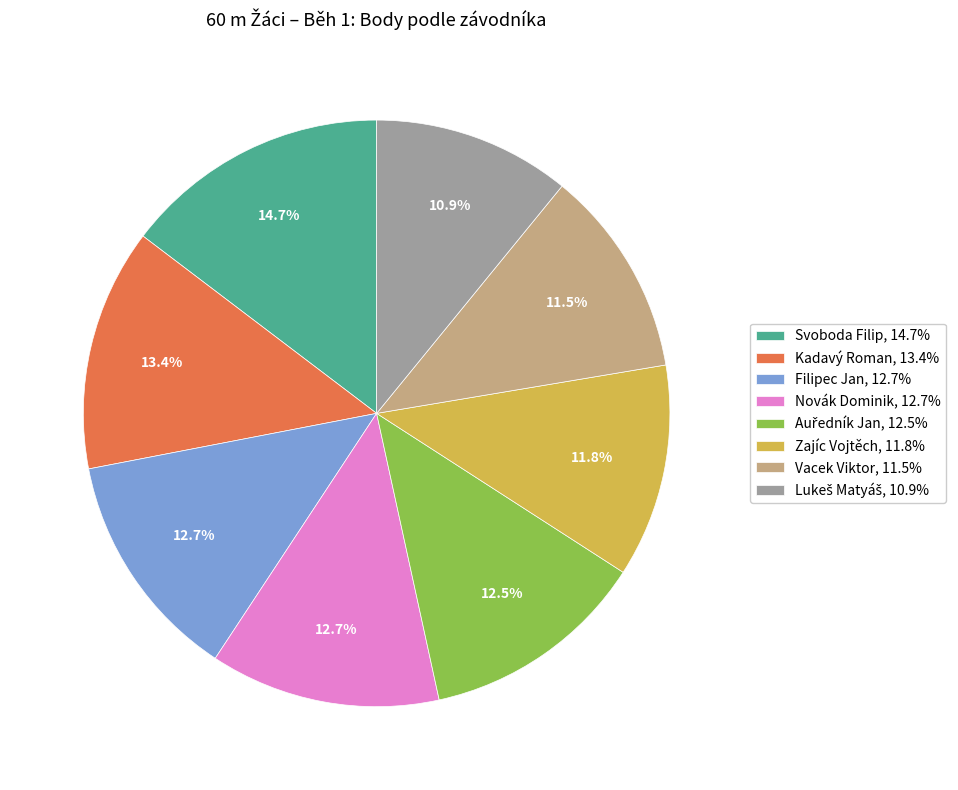

Is Novák Dominik, 12.7% the majority of the pie?

No